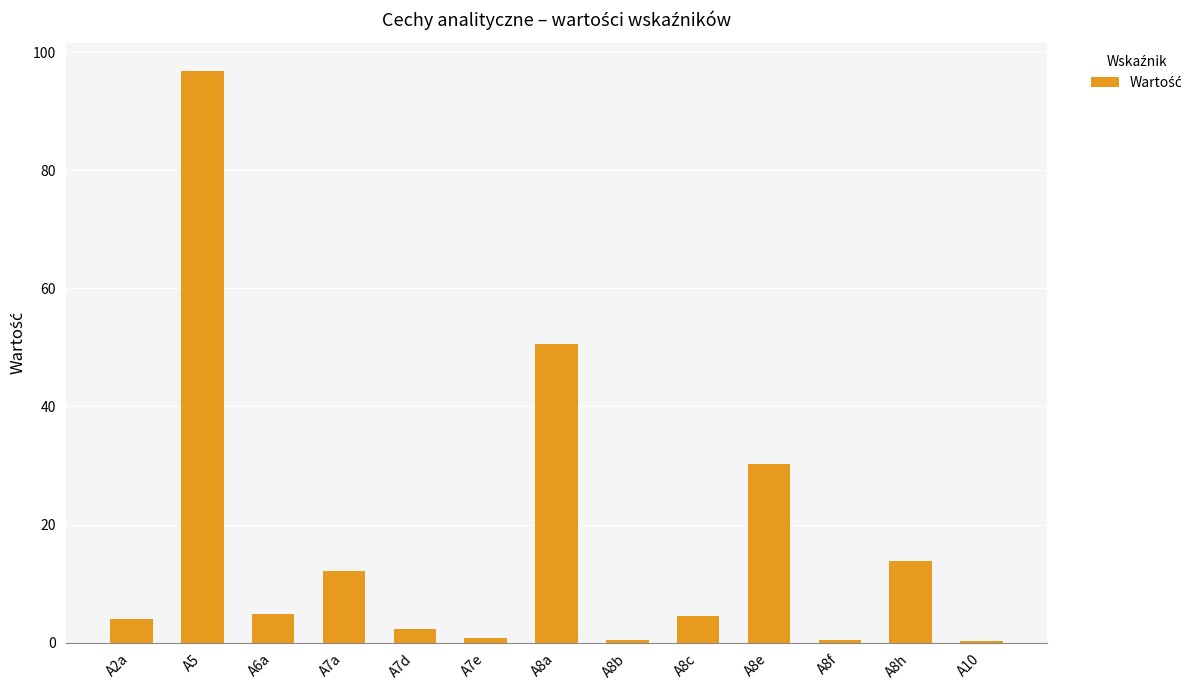

Count the number of categories in the chart.

13